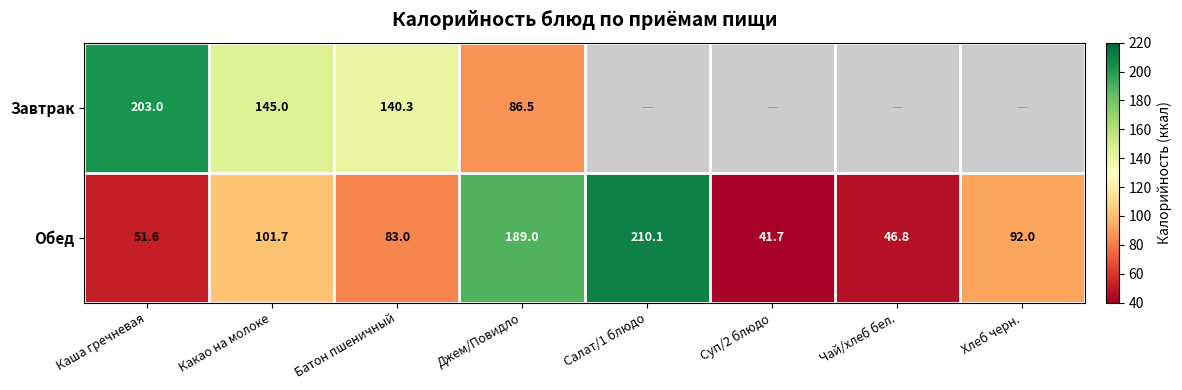

What is the total value across all series at Какао на молоке?

246.7